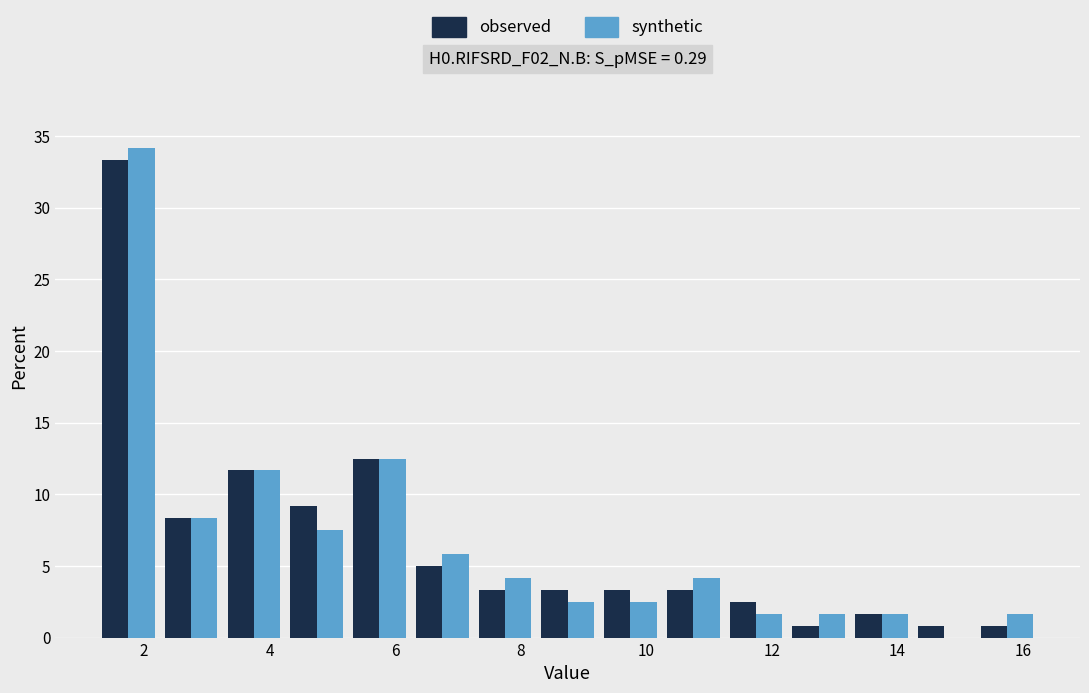

Reading left to right, transcribe this chart: for each range on the x-axis, give the height of each series' bar. Neither the bar edges nor the heights are printed on the chart, so give them approximately, as read against the axes.

1.25 to 2.25: observed=33.5	synthetic=34.0
2.25 to 3.25: observed=8.5	synthetic=8.5
3.25 to 4.25: observed=11.5	synthetic=11.5
4.25 to 5.25: observed=9.0	synthetic=7.5
5.25 to 6.25: observed=12.5	synthetic=12.5
6.25 to 7.25: observed=5.0	synthetic=6.0
7.25 to 8.25: observed=3.5	synthetic=4.0
8.25 to 9.25: observed=3.5	synthetic=2.5
9.25 to 10.25: observed=3.5	synthetic=2.5
10.25 to 11.25: observed=3.5	synthetic=4.0
11.25 to 12.25: observed=2.5	synthetic=1.5
12.25 to 13.25: observed=1.0	synthetic=1.5
13.25 to 14.25: observed=1.5	synthetic=1.5
14.25 to 15.25: observed=1.0	synthetic=0
15.25 to 16.25: observed=1.0	synthetic=1.5